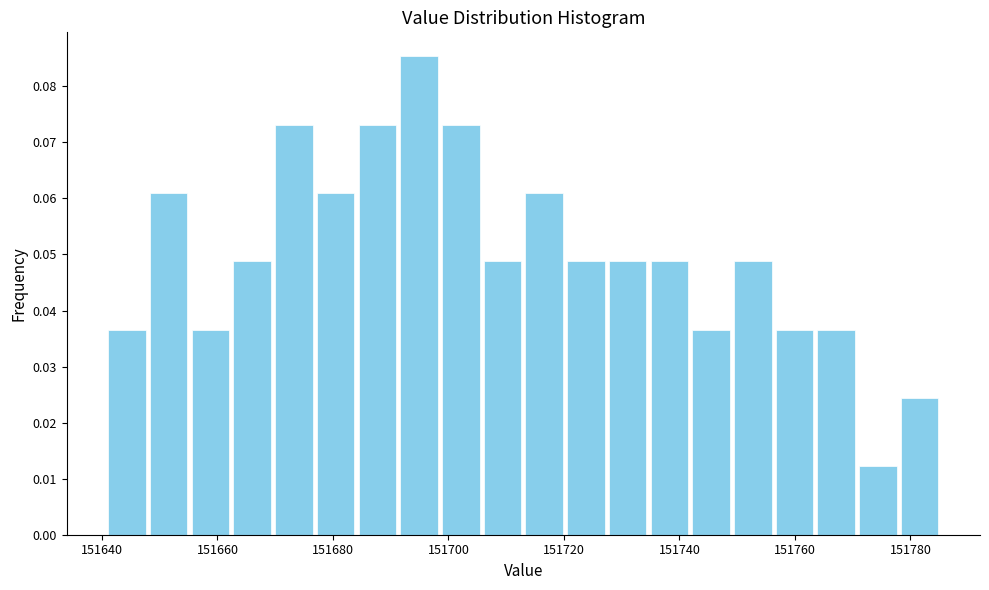

Read against the x-axis, roughly where is the centre of the tallest bar?

151694